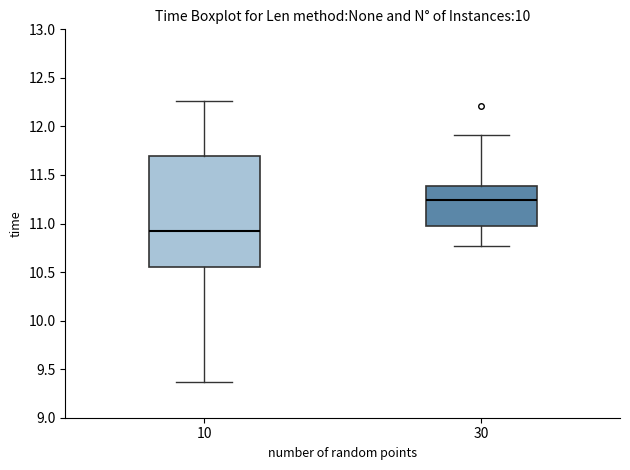

Reading left to right, read every box against the y-axis: the position of its median line, the range the box covers, and the ends of its whiskers. The values are not printed on the chart, so give them approximately, as read against the axis.

10: median 10.90, box 10.55 to 11.70, whiskers 9.35 to 12.25
30: median 11.25, box 11.00 to 11.40, whiskers 10.75 to 11.90